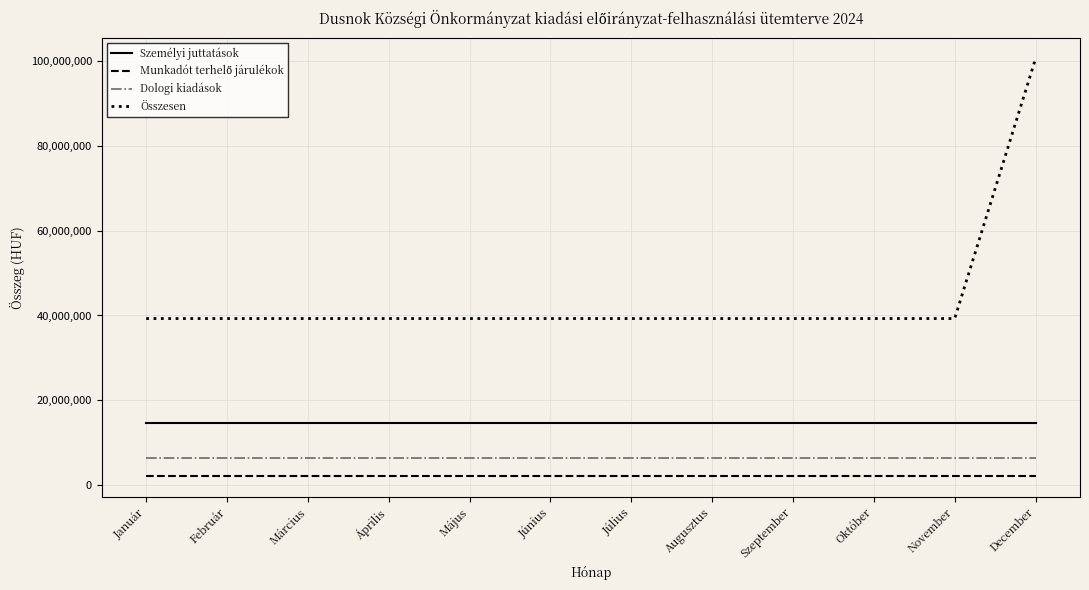

The Dologi kiadások series shows 6422703 at Augusztus. True or false?

True